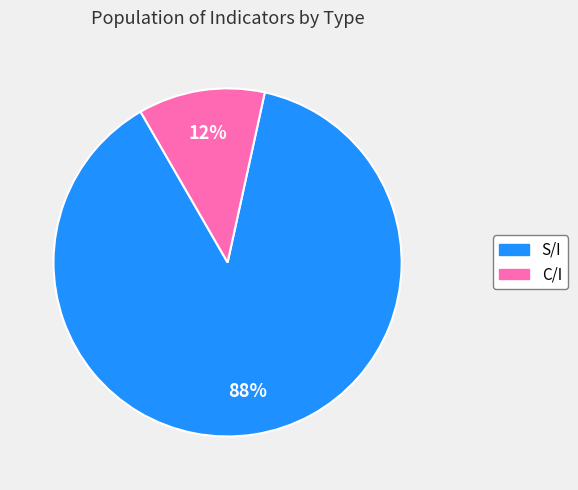

What is the smallest slice in the pie chart?

C/I